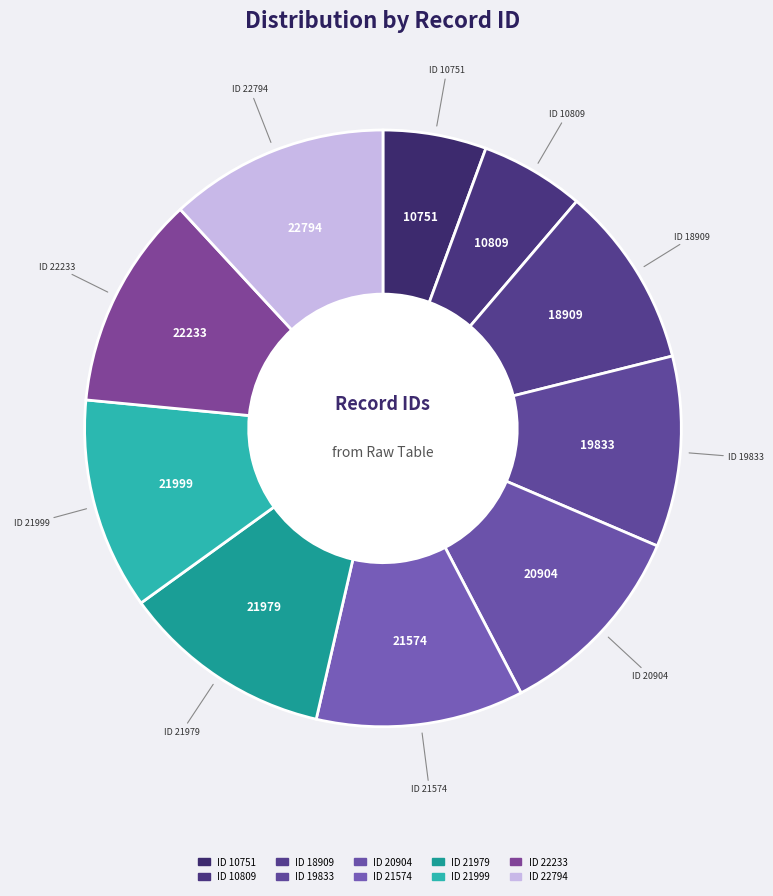

Is it true that ID 19833 is 10% of the pie?

True